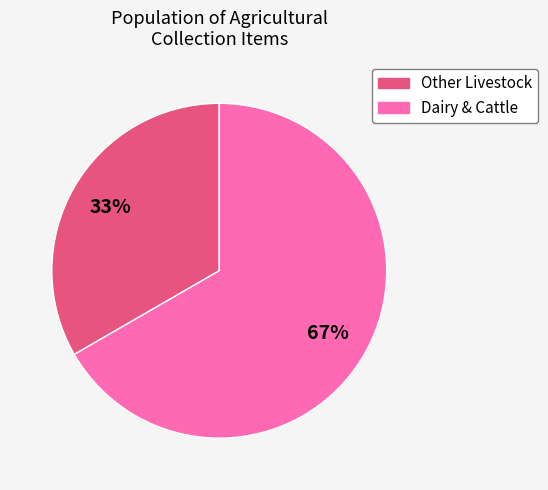

Count the number of slices in the pie.

2